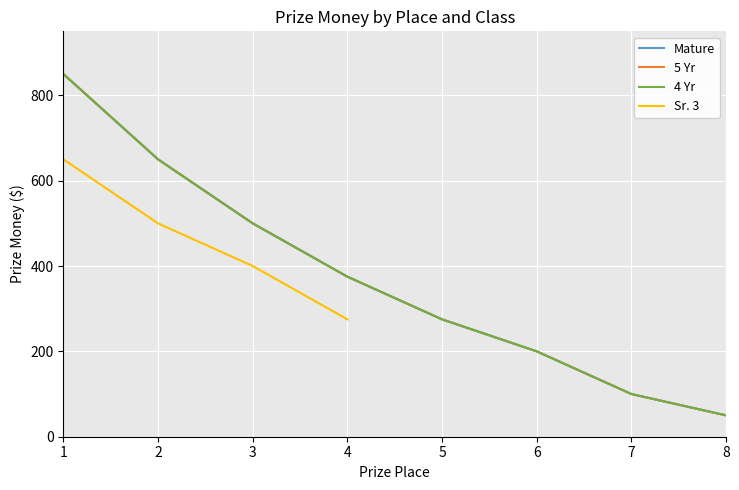

List the series in order of their peak value, lowest first.

Sr. 3, Mature, 5 Yr, 4 Yr